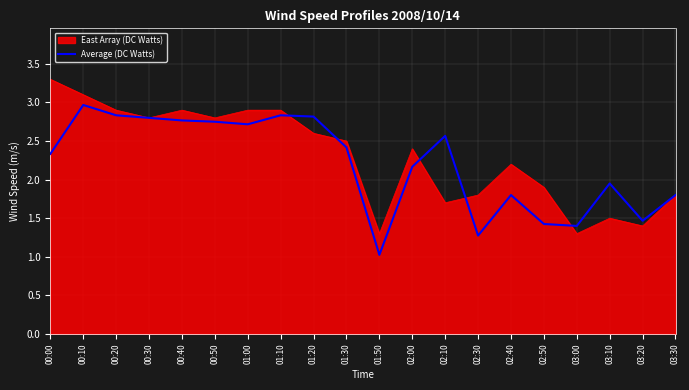

List the series in order of their peak value, lowest first.

Average (DC Watts), East Array (DC Watts)